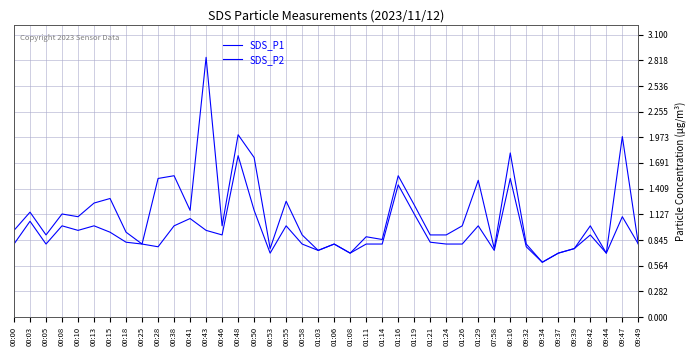

Does the chart display data point markers on the line(s)?

No